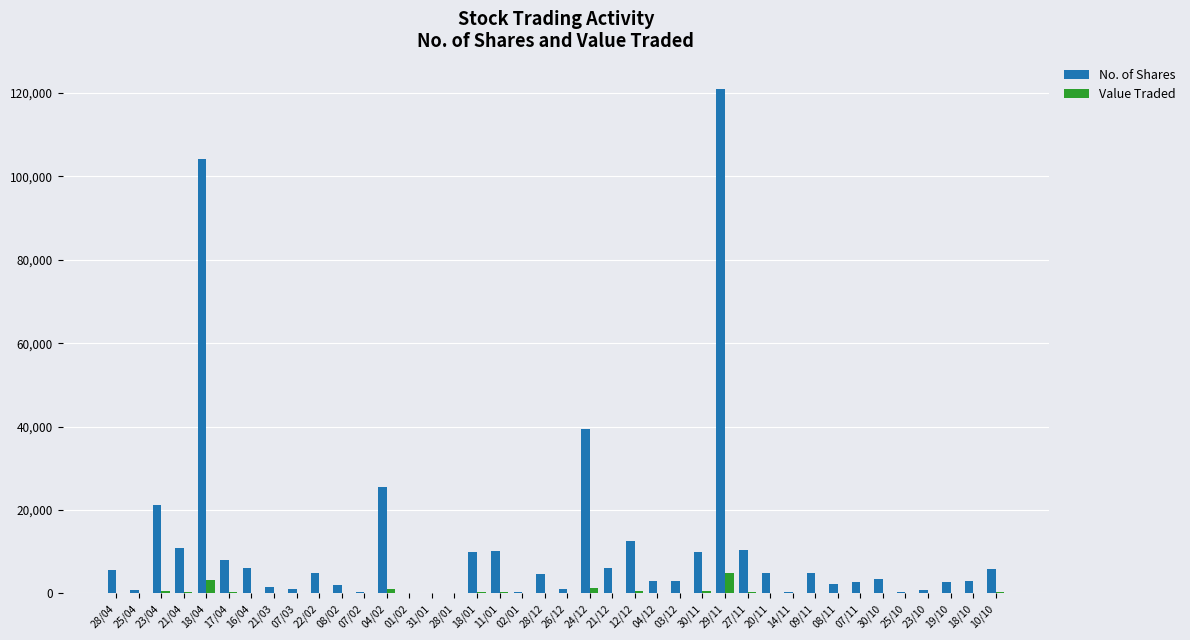

Does the chart contain stacked bars?

No